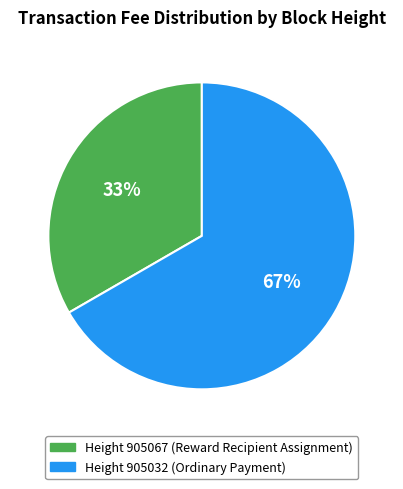

To the nearest percent, what is the average slice percentage?

50%